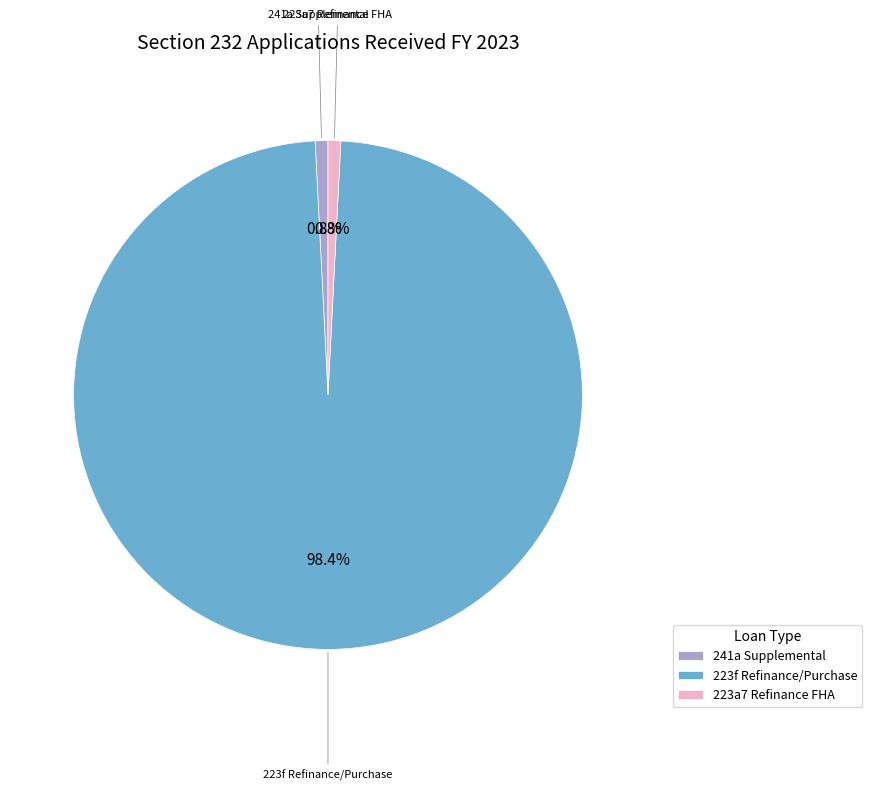

Which has a higher value, 241a Supplemental or 223f Refinance/Purchase?

223f Refinance/Purchase